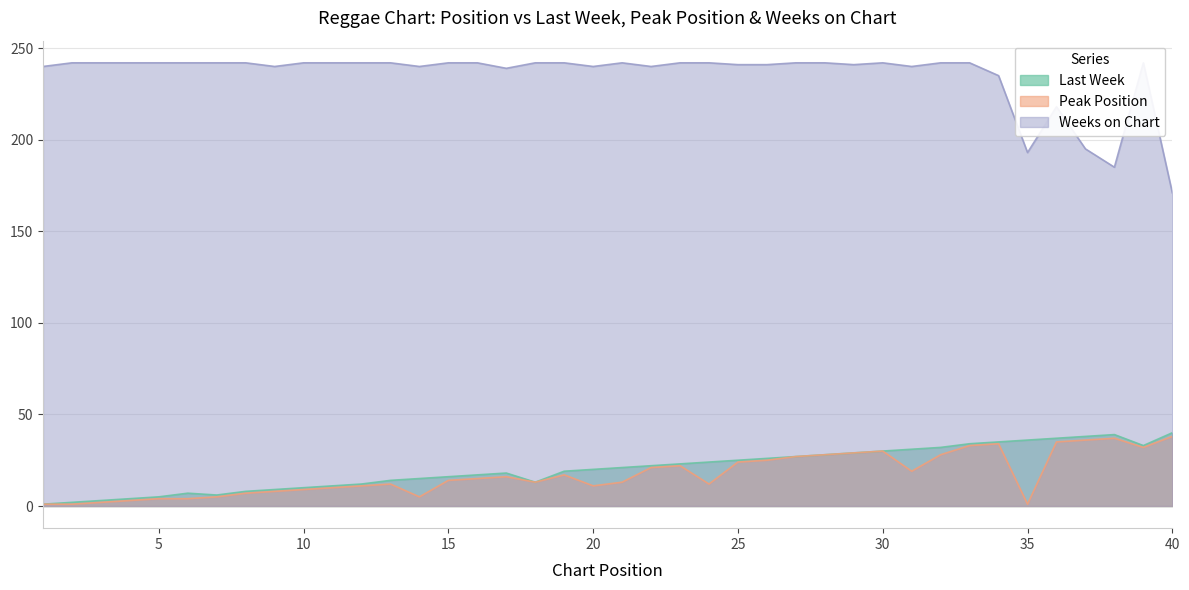

Rank the series at 6 from highest to lowest value.

Weeks on Chart, Last Week, Peak Position